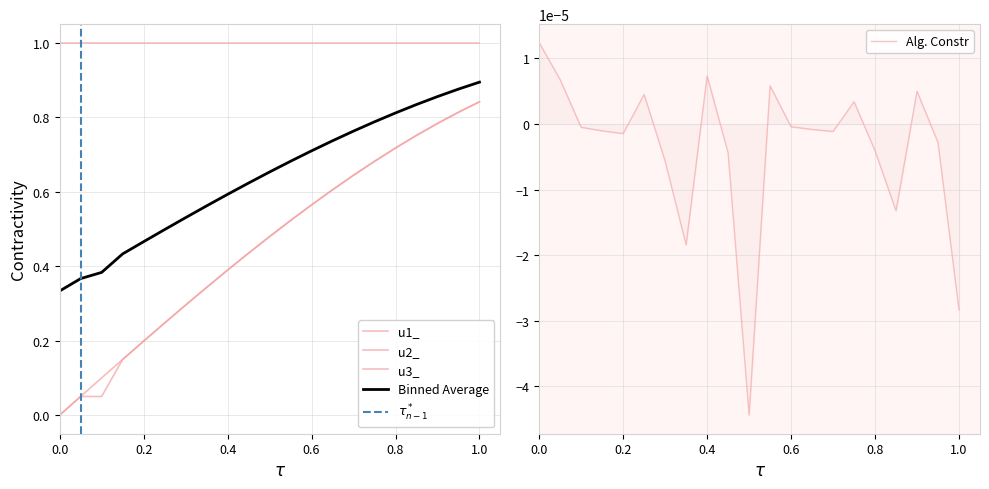

What is the difference between the second highest and second lowest values in the u1_ series?

0.8